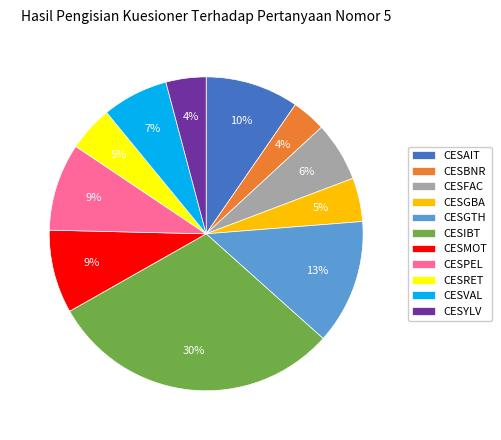

Approximately how many times larger is the value at CESRET compared to CESGTH?

0.4